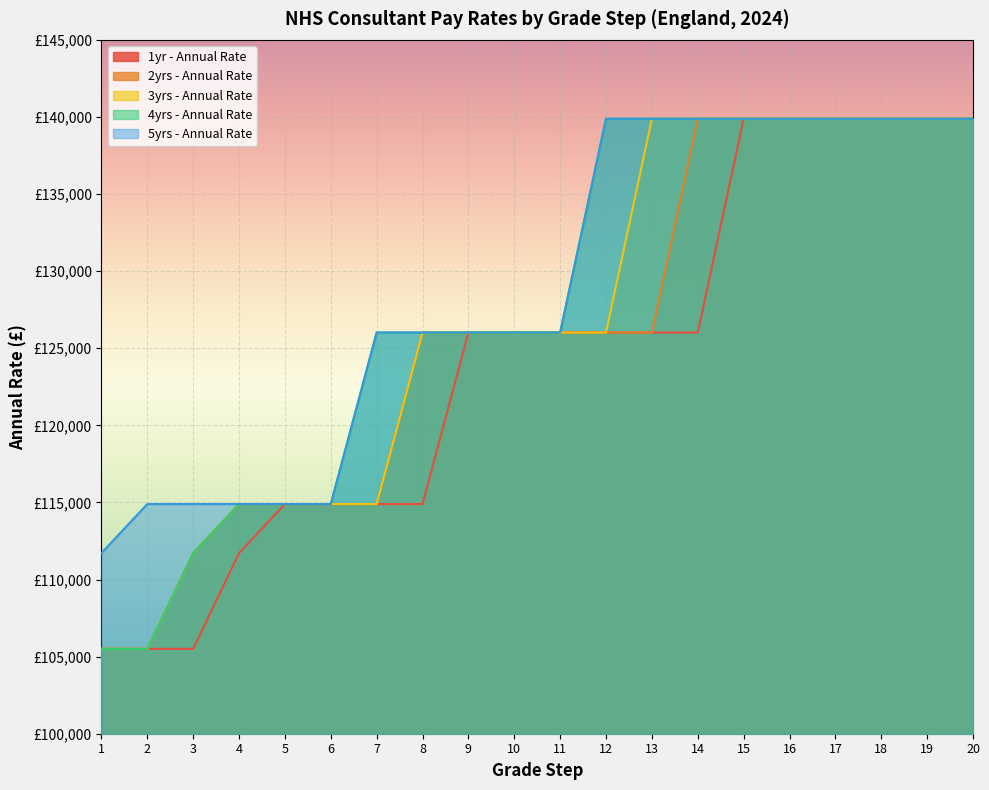

Which category has the highest value in the 2yrs - Annual Rate series?

14